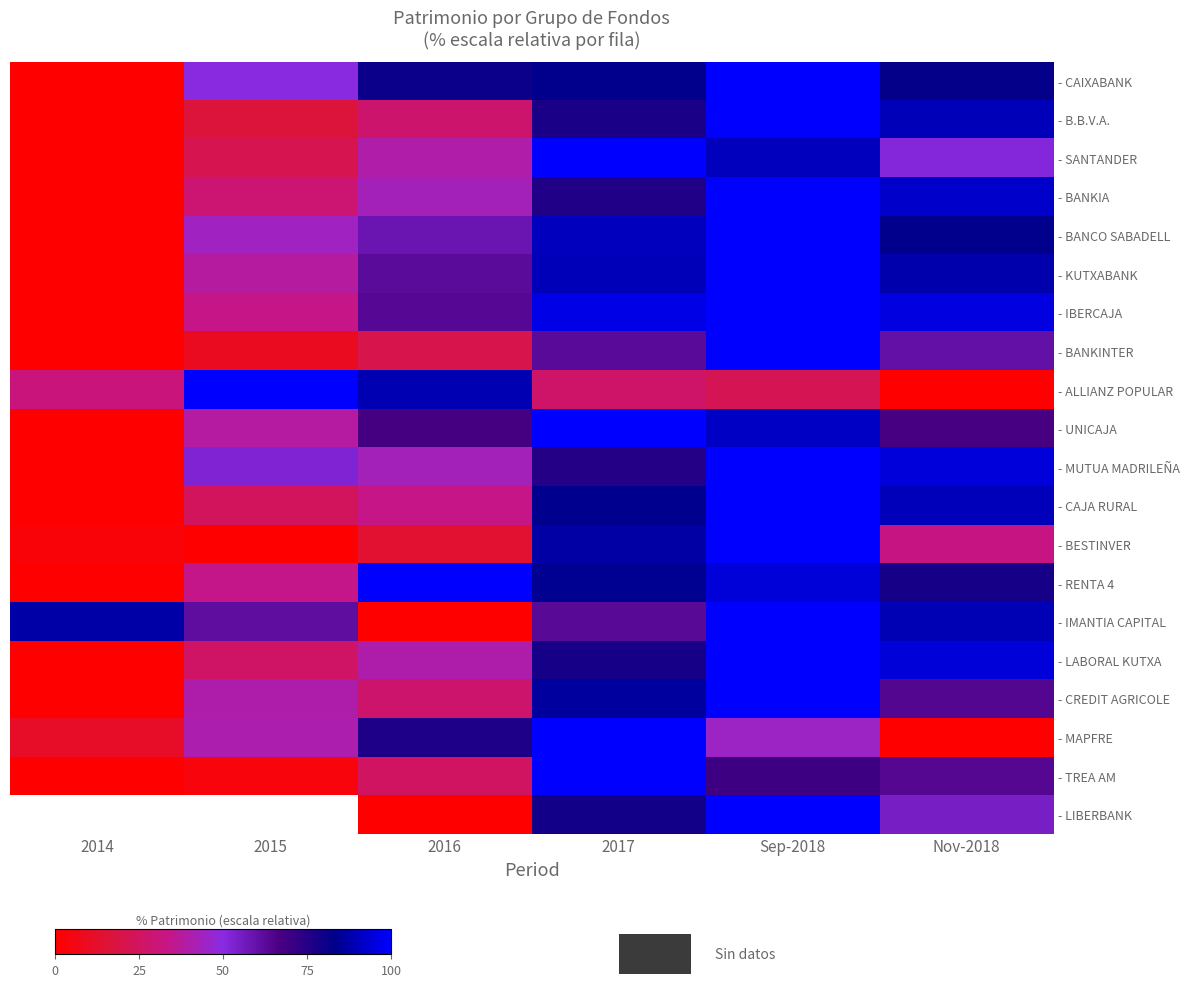

List the labels in order of - CAJA RURAL value, largest first.

Sep-2018, Nov-2018, 2017, 2016, 2015, 2014